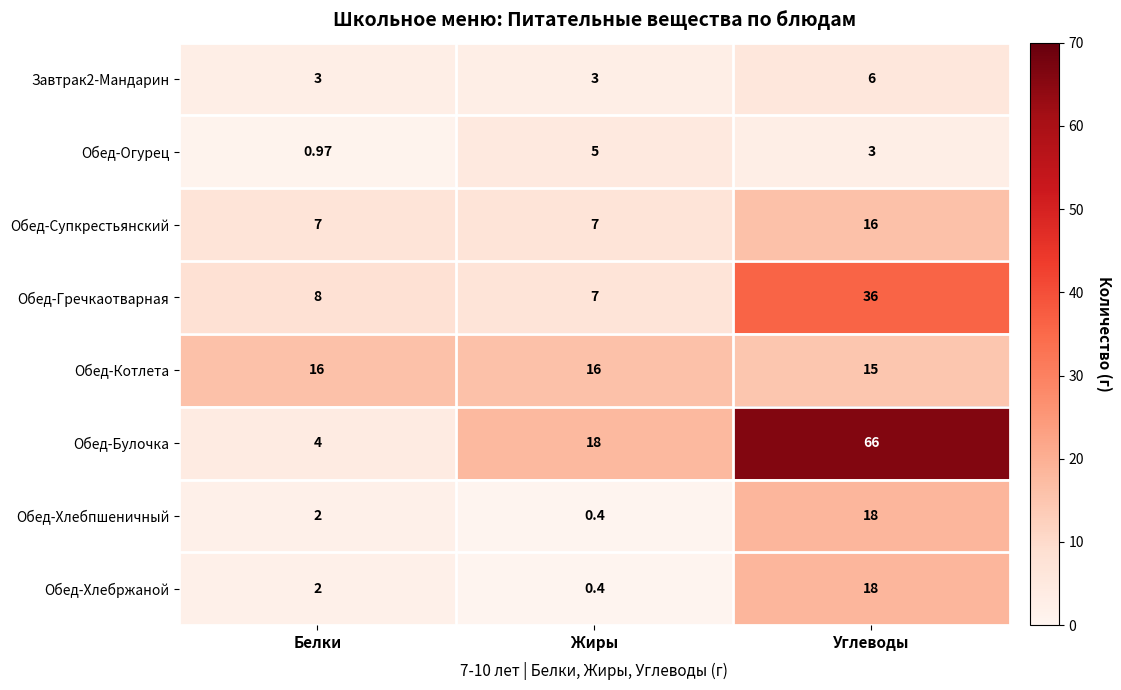

List the labels in order of Обед-Гречкаотварная value, largest first.

Углеводы, Белки, Жиры